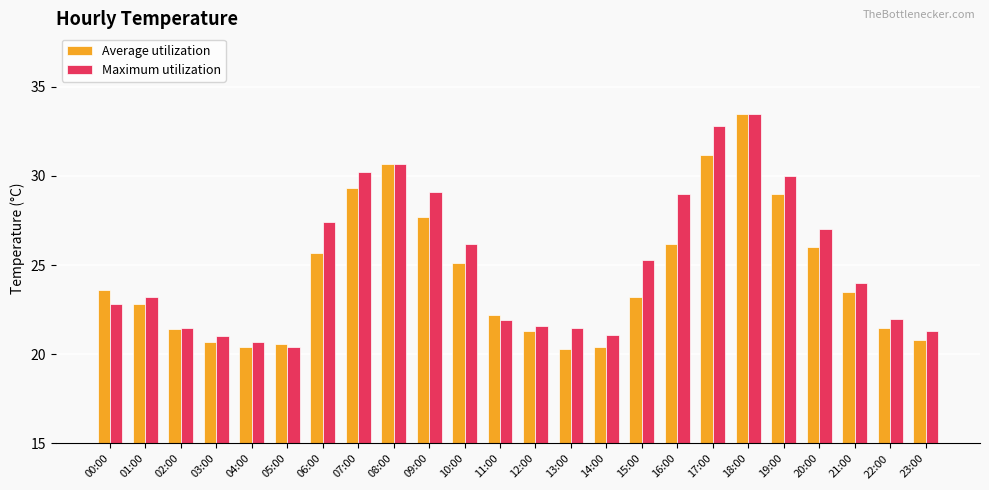

What is the label of the 4th bar from the left?

03:00